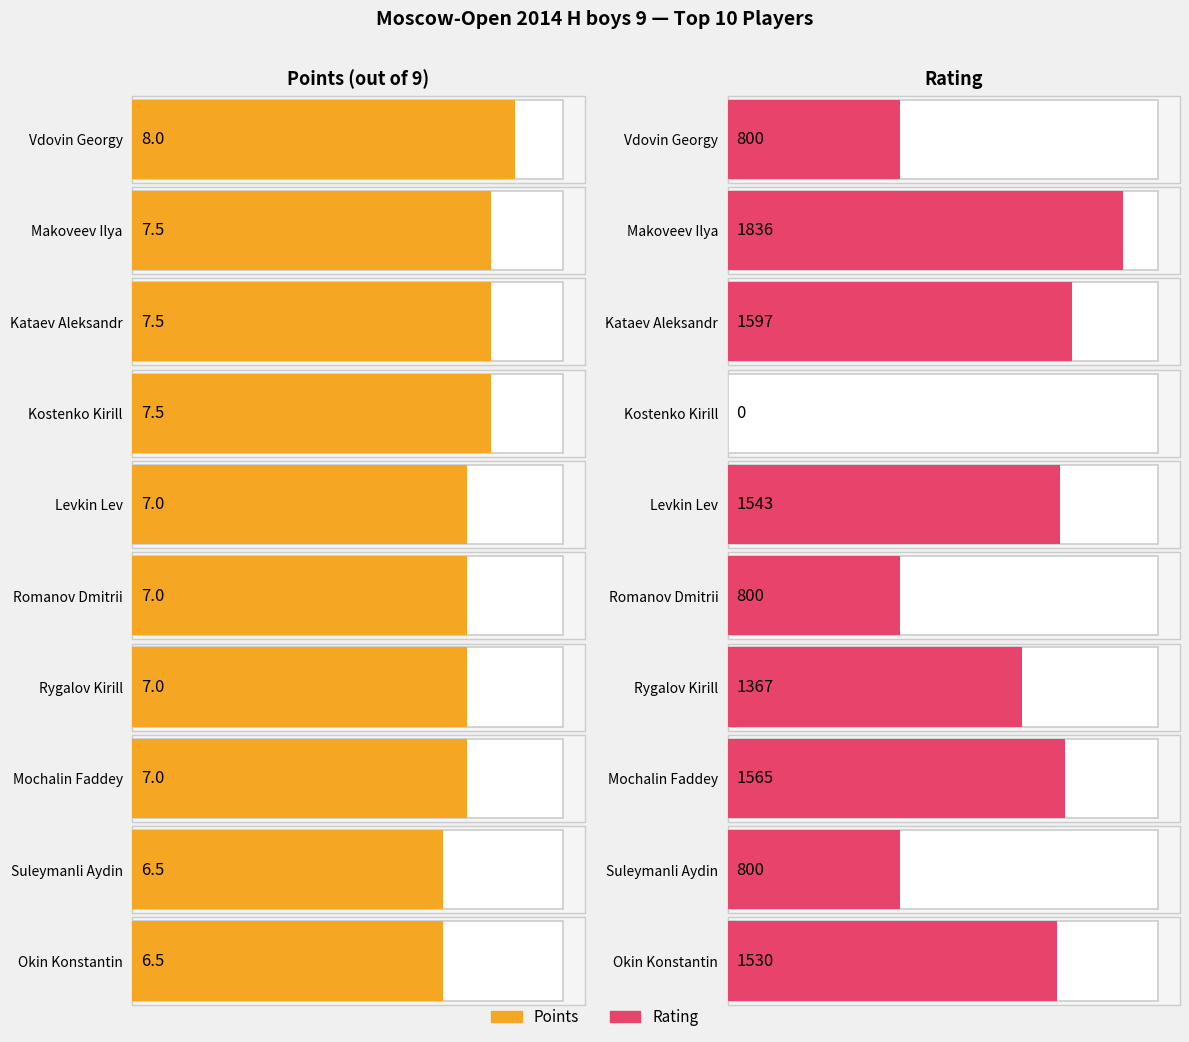

What is the average value of the Points series?

7.2